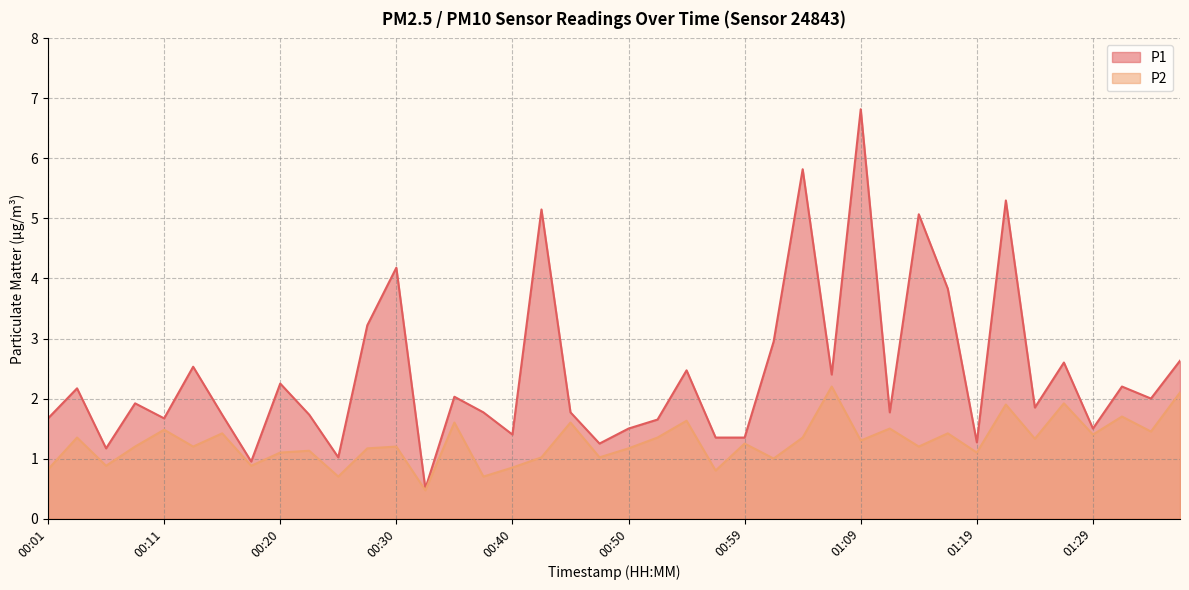

Rank the series at 01:02 from highest to lowest value.

P1, P2